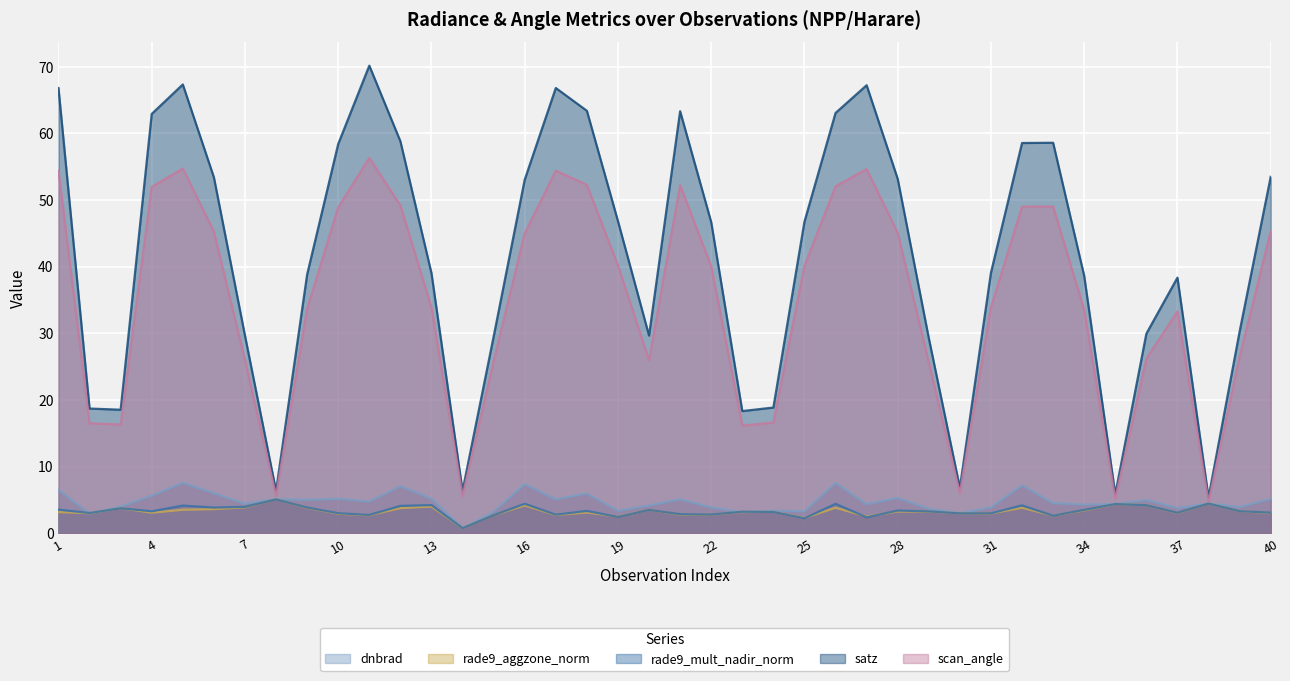

True or false: satz and rade9_mult_nadir_norm intersect in this chart.

False